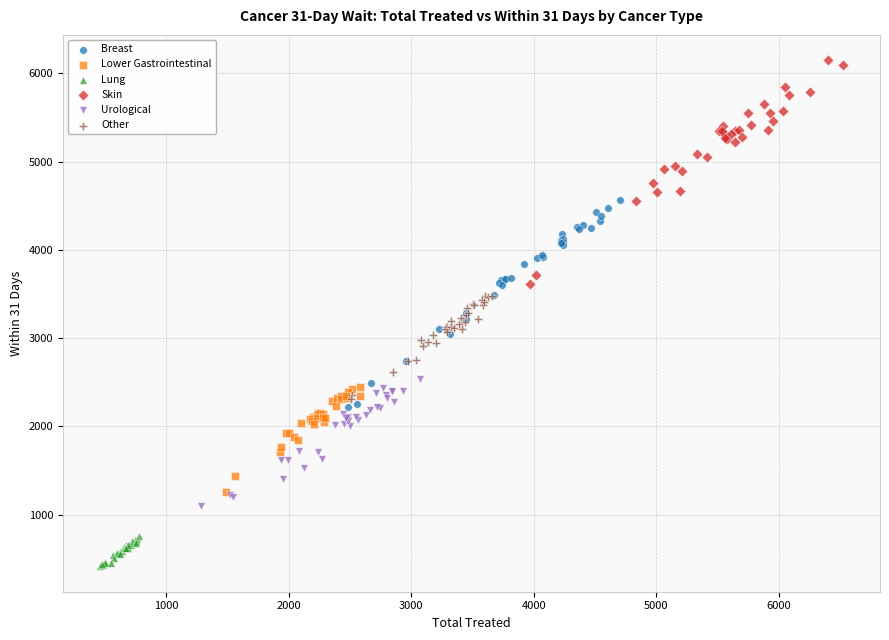

Which series reaches the minimum Y coordinate?

Lung